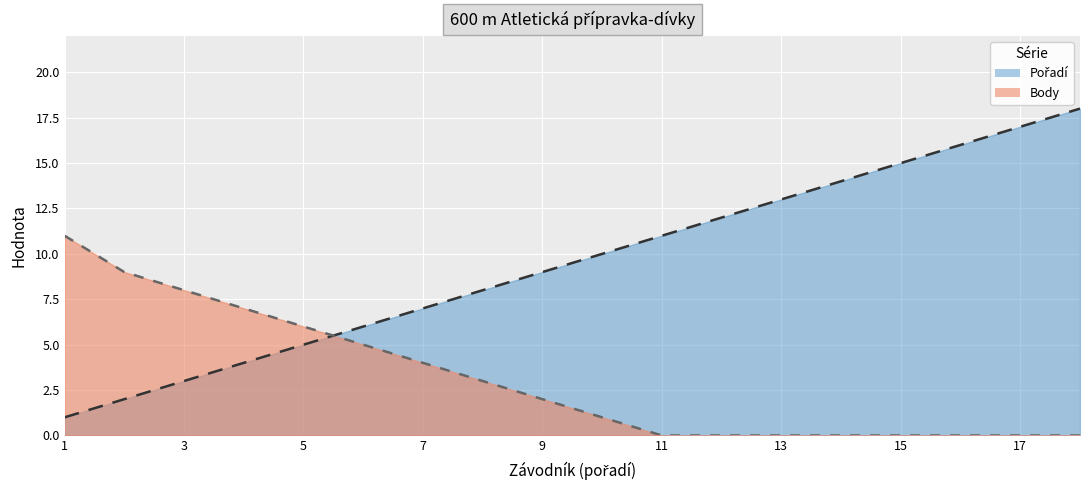

At which label does Pořadí reach its peak?

Knoppová Barbora